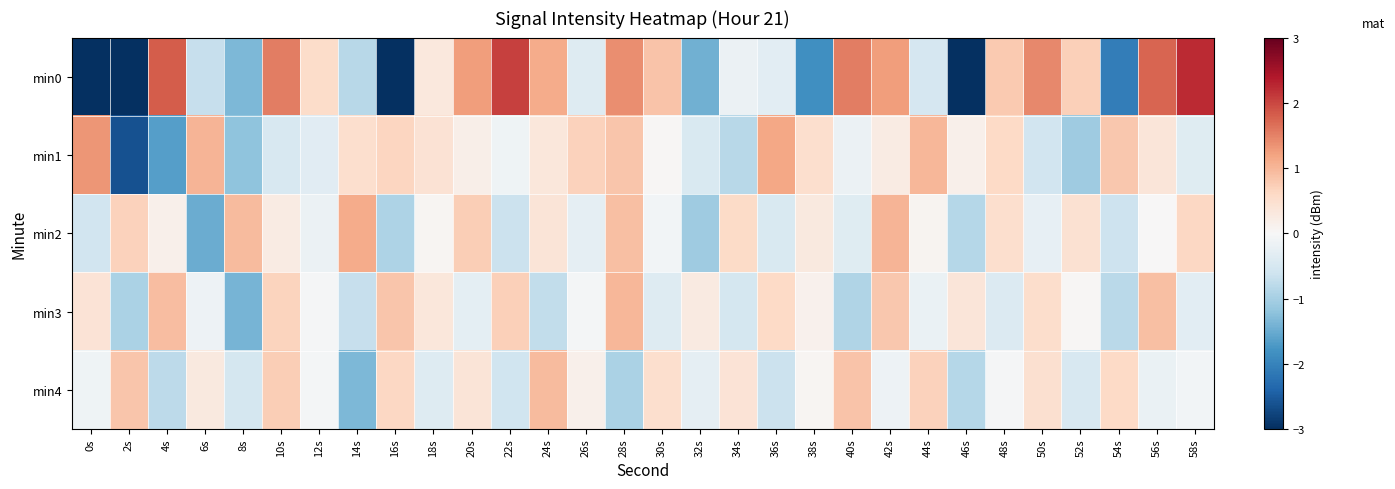

Which series has the largest total across all categories?

min2